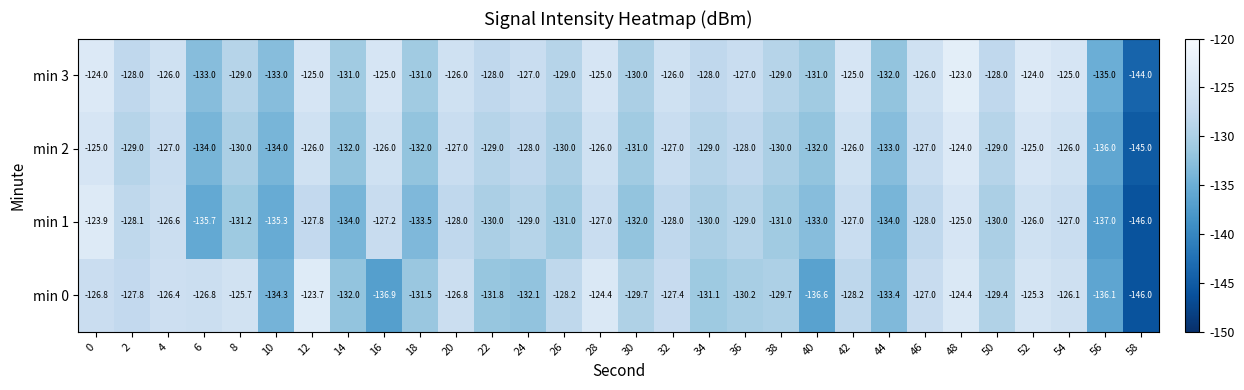

How many data points does each series have?

30